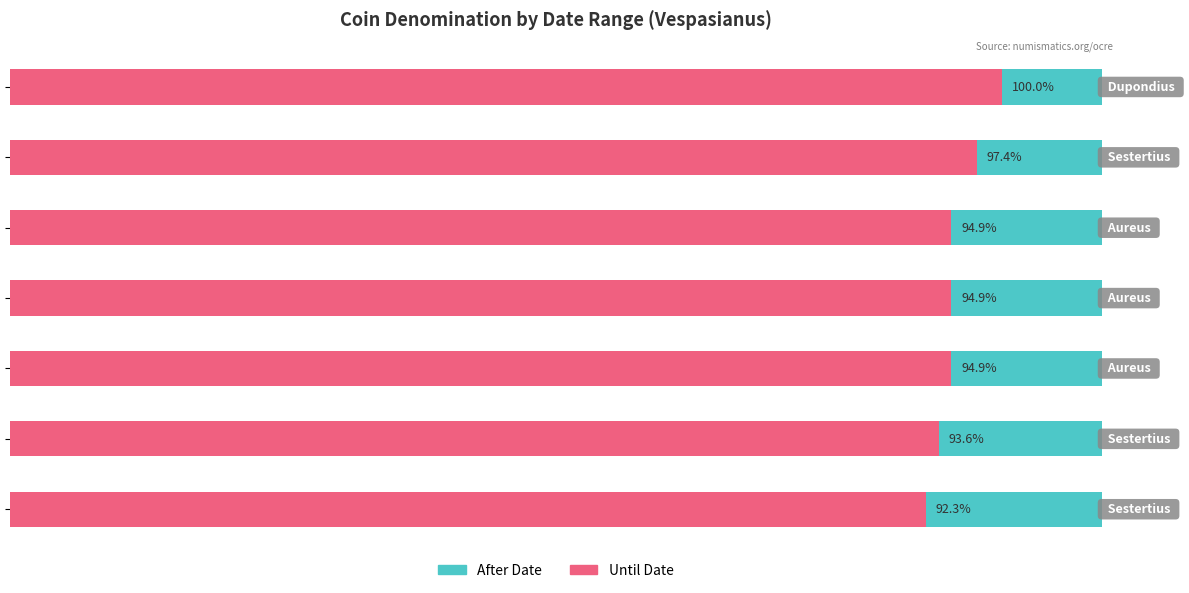

The value of After Date at 60 is 21.7. True or false?

False